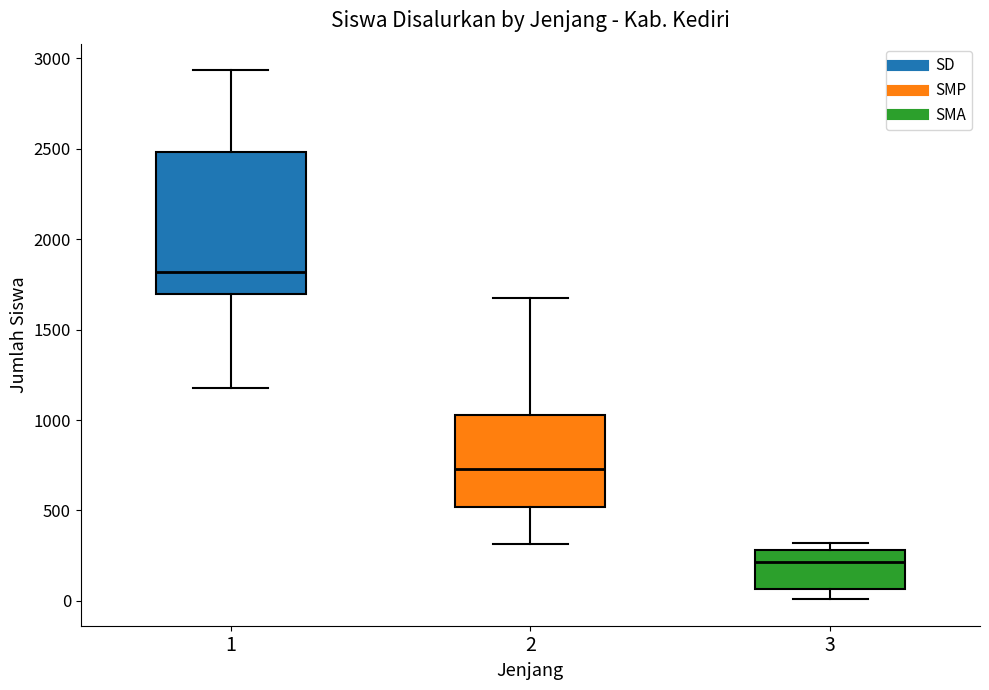

Reading left to right, transcribe this box plot: for each box, give where its median line is, the range the box spans, and where its two whiskers end, as read against the y-axis. The values are not printed on the chart, so give them approximately, as read against the axis.

1: median 1800, box 1700 to 2500, whiskers 1200 to 2950
2: median 750, box 500 to 1050, whiskers 300 to 1650
3: median 200, box 50 to 300, whiskers 0 to 300 (just above the box's upper edge)